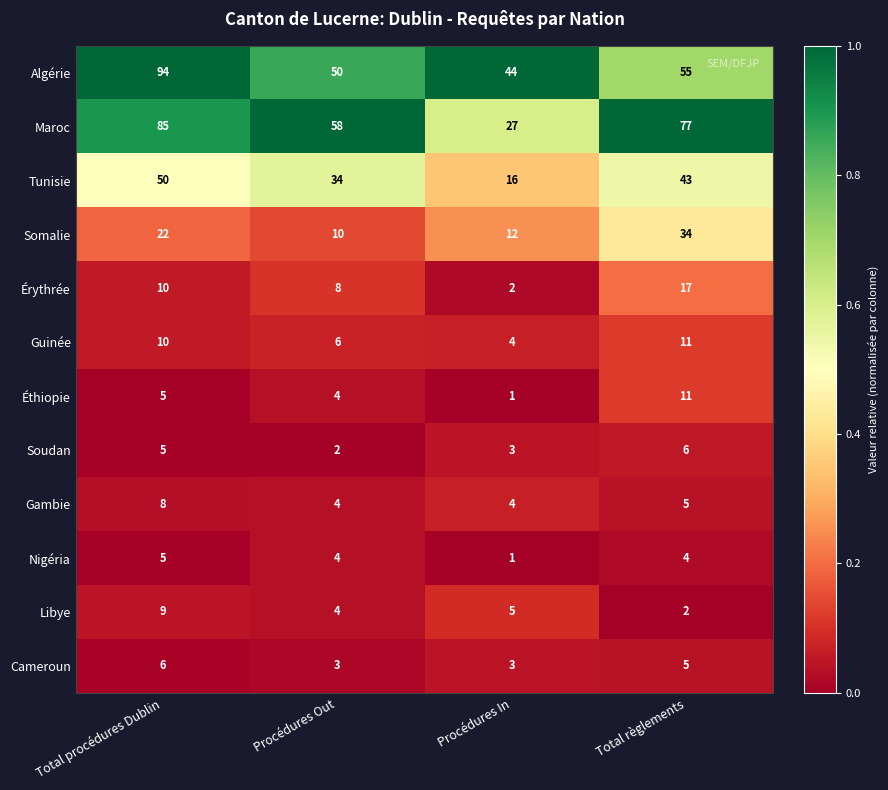

The value of Gambie at Procédures Out is 2. True or false?

False